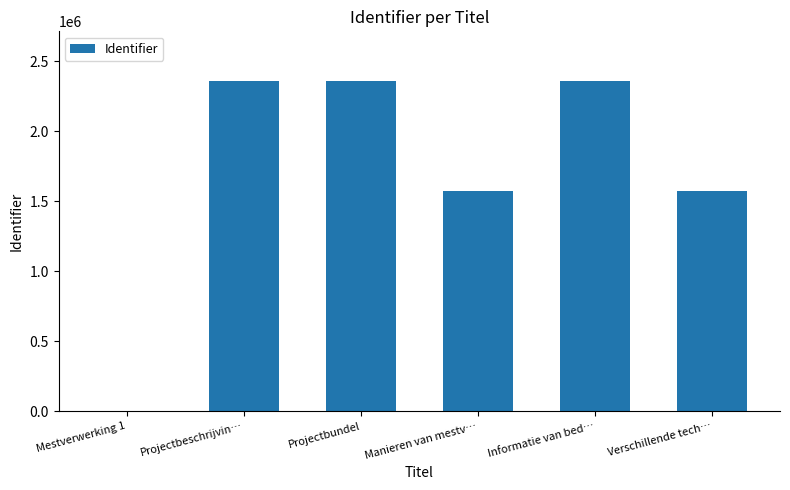

How many values are above zero?

5